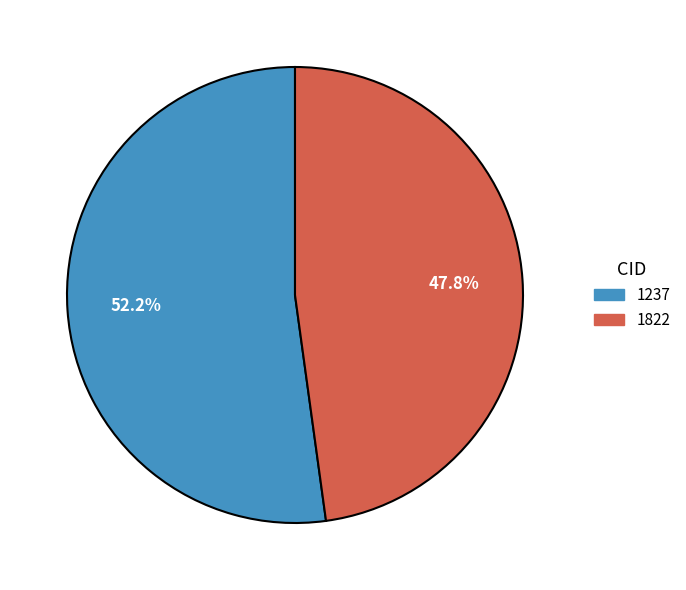

Count the number of slices in the pie.

2